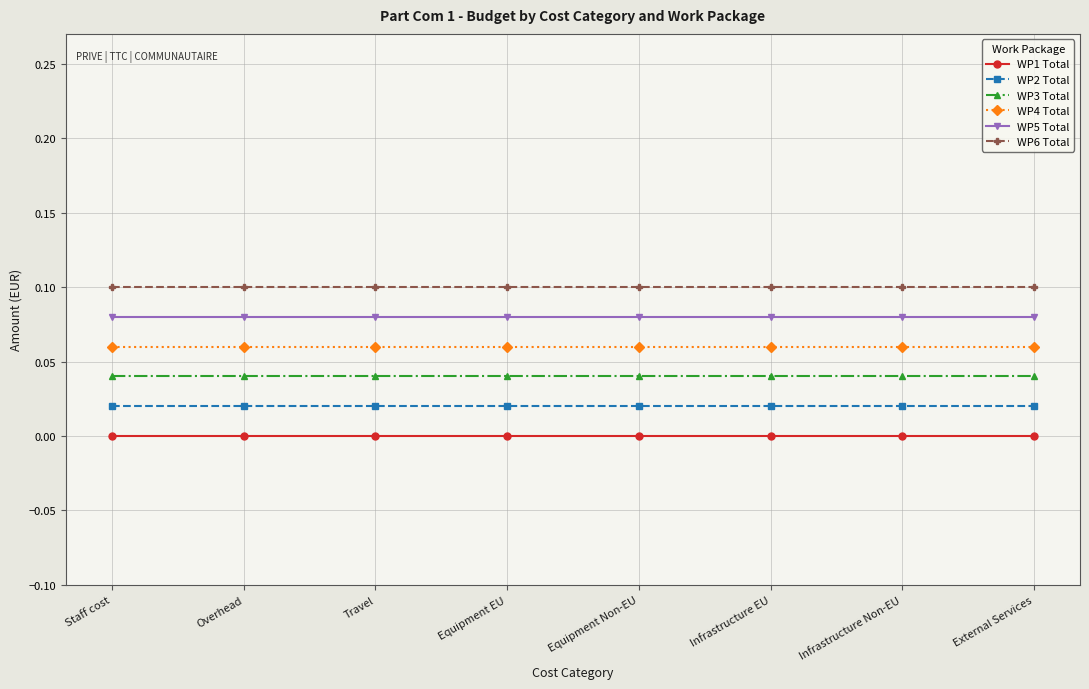

True or false: WP6 Total and WP3 Total cross at least once.

False